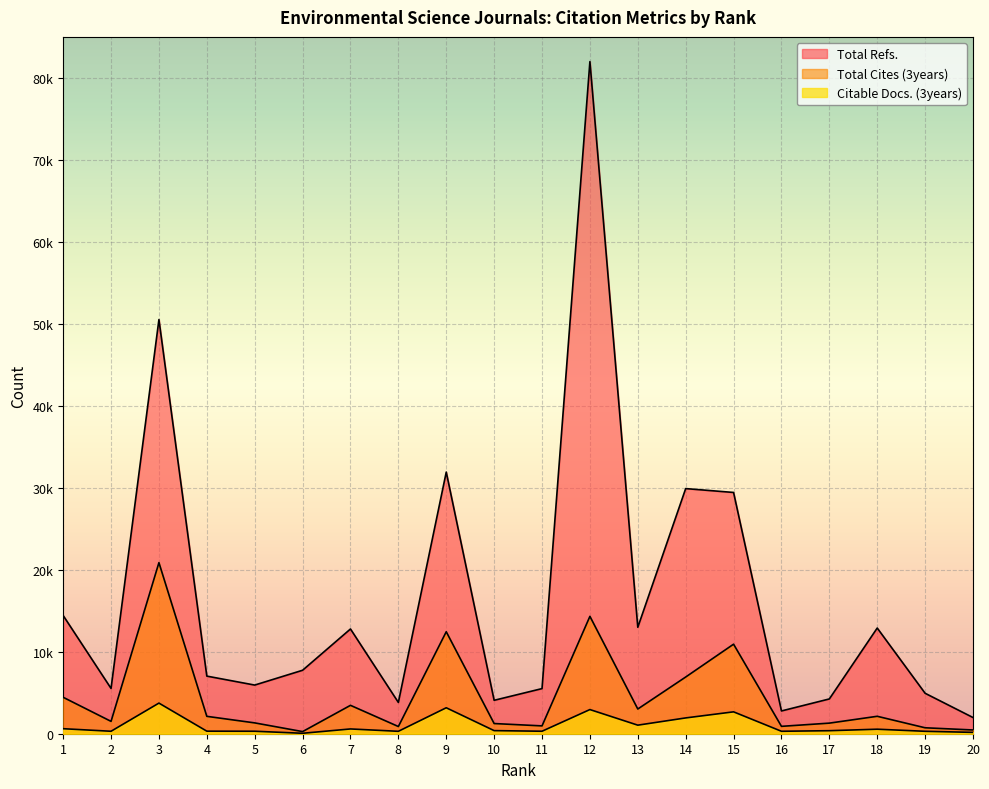

Reading left to right, transcribe all the data shown in this chart.

Total Refs.: 14422	5524	50518	7028	5935	7741	12777	3816	31915	4076	5504	81985	12984	29901	29430	2777	4242	12890	4934	1976
Total Cites (3years): 4444	1507	20869	2121	1322	259	3463	878	12440	1242	955	14317	3014	6916	10921	900	1292	2127	725	457
Citable Docs. (3years): 612	300	3735	312	303	54	582	294	3166	378	303	2947	1044	1927	2669	299	369	551	296	164